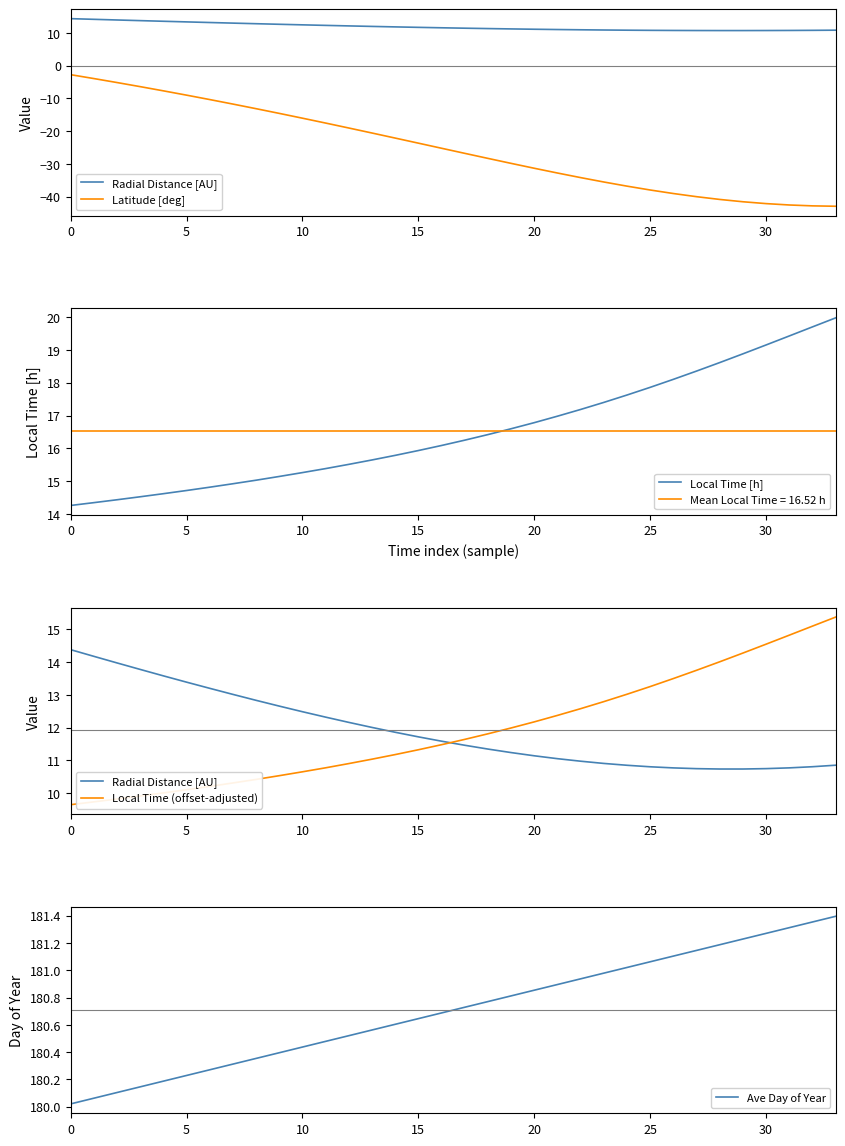

What is the approximate value of Latitude [deg] at 15?

-23.7